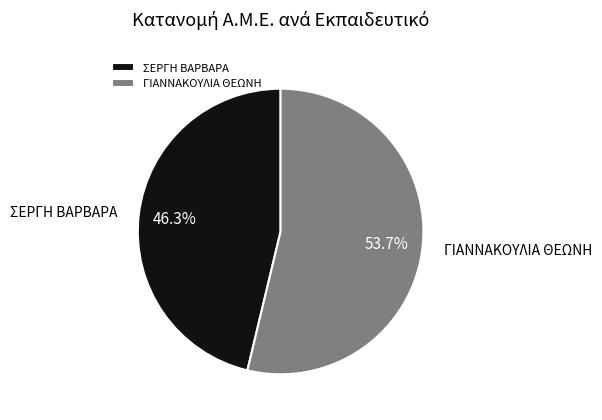

Combined, what portion of the pie is ΣΕΡΓΗ ΒΑΡΒΑΡΑ and ΓΙΑΝΝΑΚΟΥΛΙΑ ΘΕΩΝΗ?

100.0%